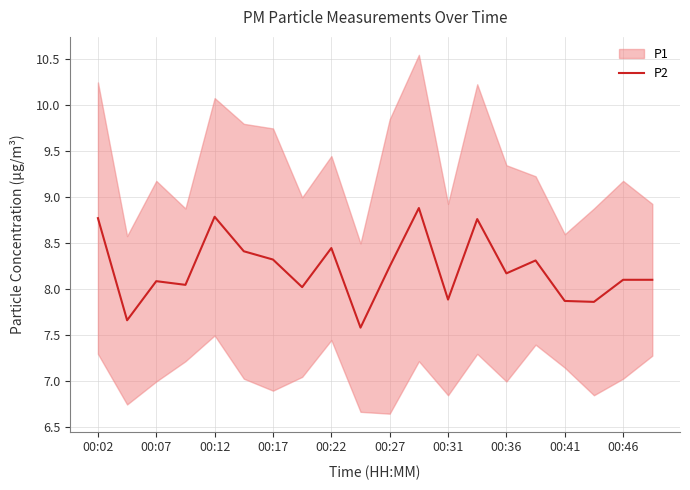

What is the highest value of the P2 series?

8.9